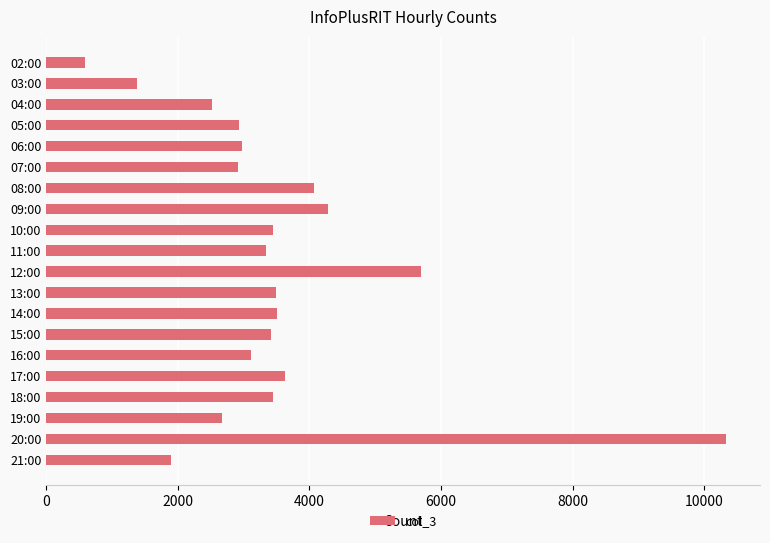

What is the change in value from 02:00 to 04:00?

+1937